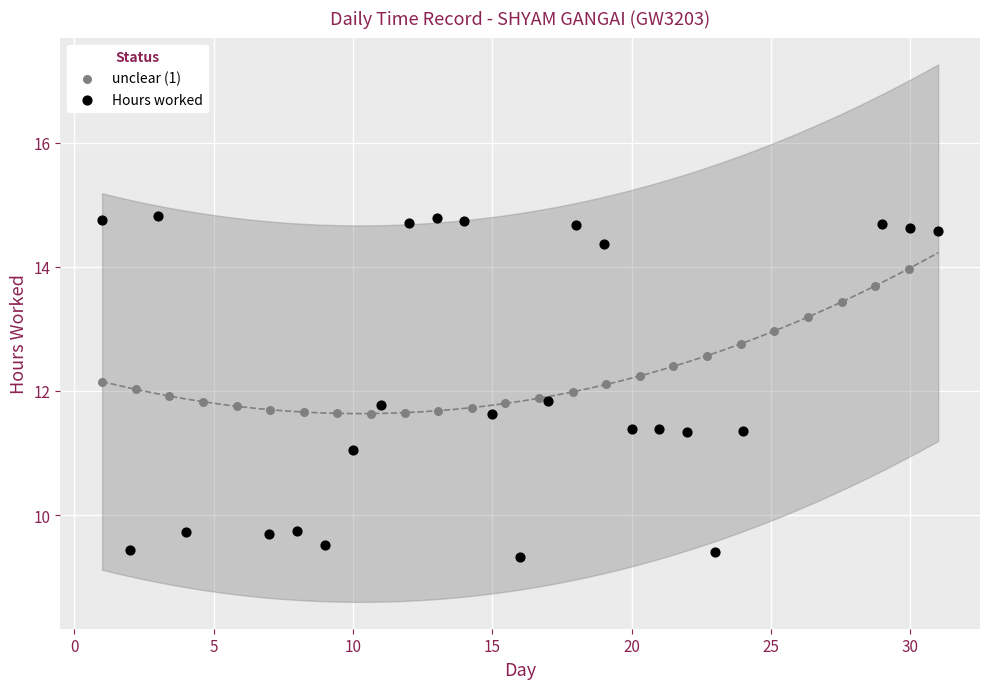

Which series has the widest spread of Y values?

Hours worked